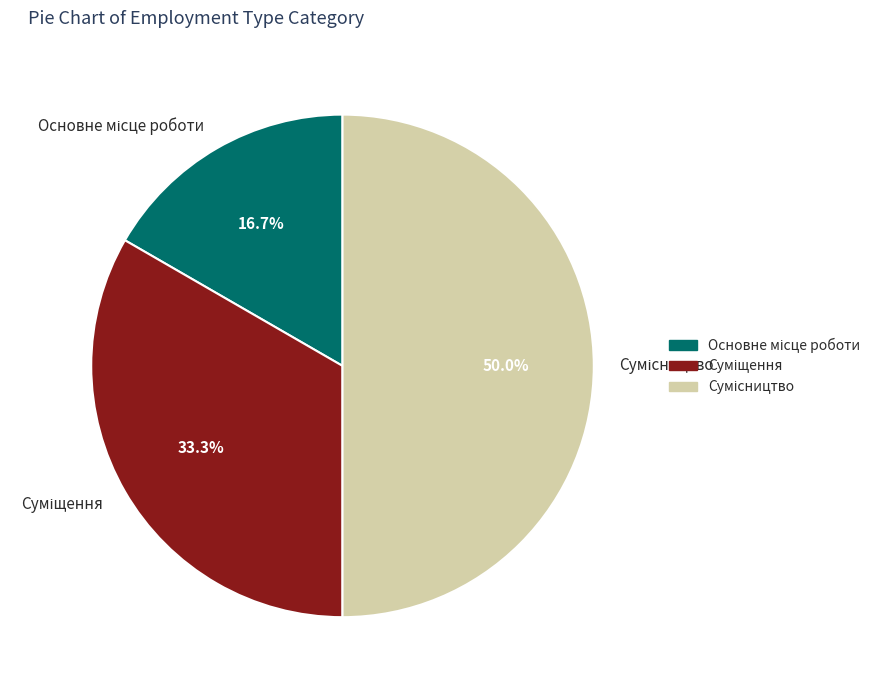

To the nearest percent, what percentage of the pie is Сумісництво?

50%